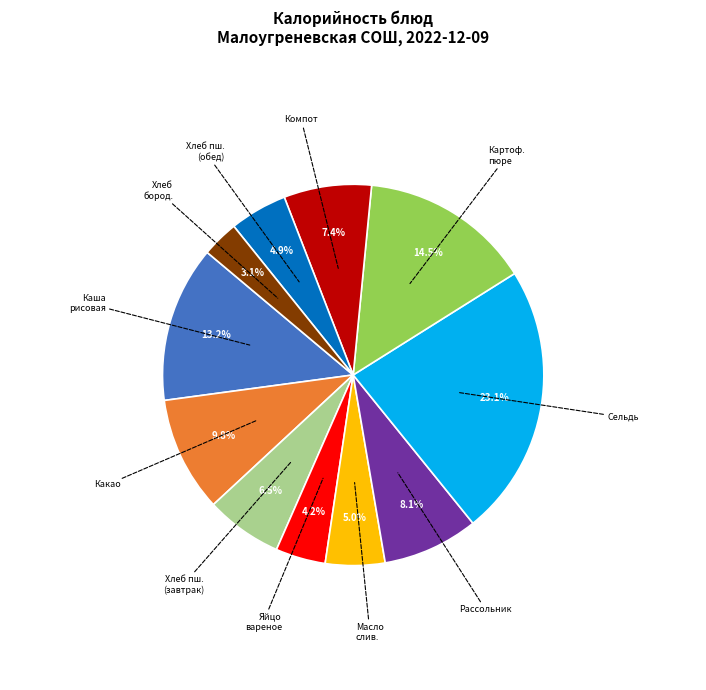

Does any single category account for the majority?

No